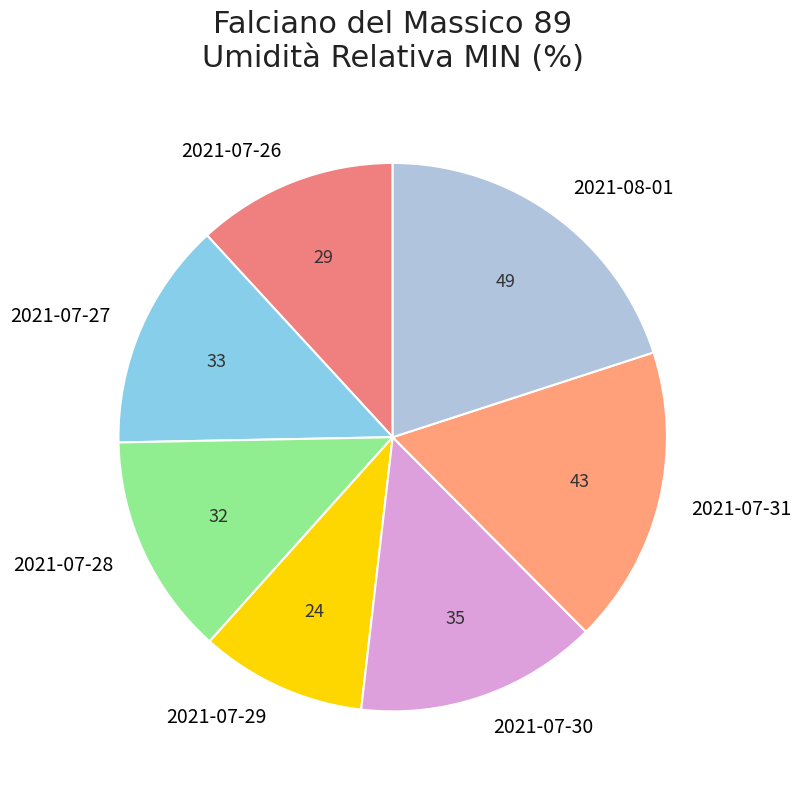

Which category has the smallest portion of the pie?

2021-07-29